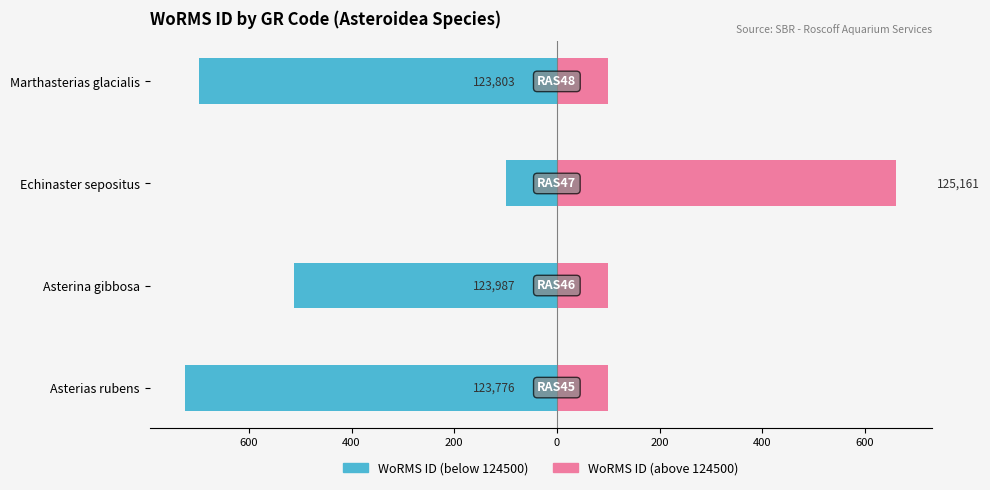

Is it true that WoRMS ID (below 124500) equals -742 at Asterina gibbosa?

False